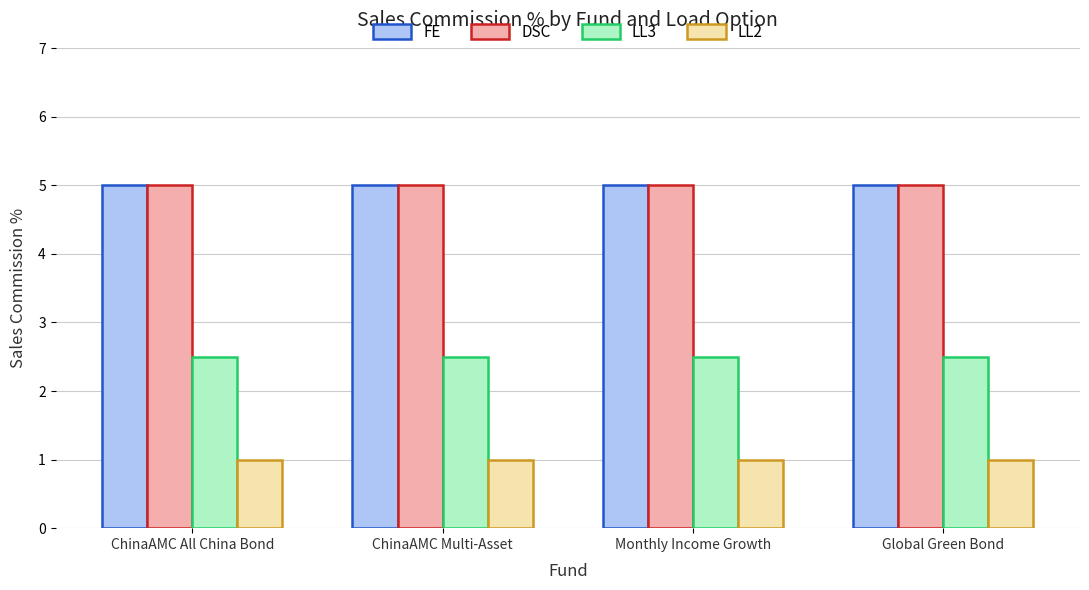

What is the sum of all FE values?

20.0